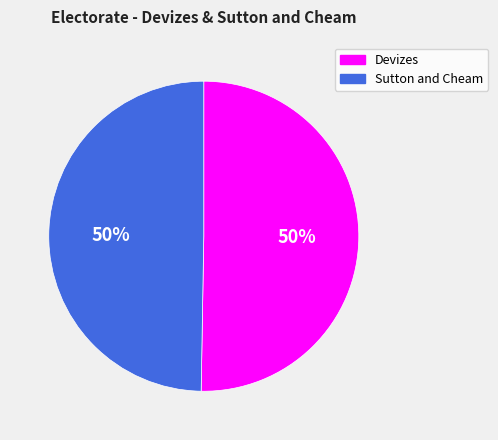

Is the sum of Sutton and Cheam and Devizes greater than half?

Yes